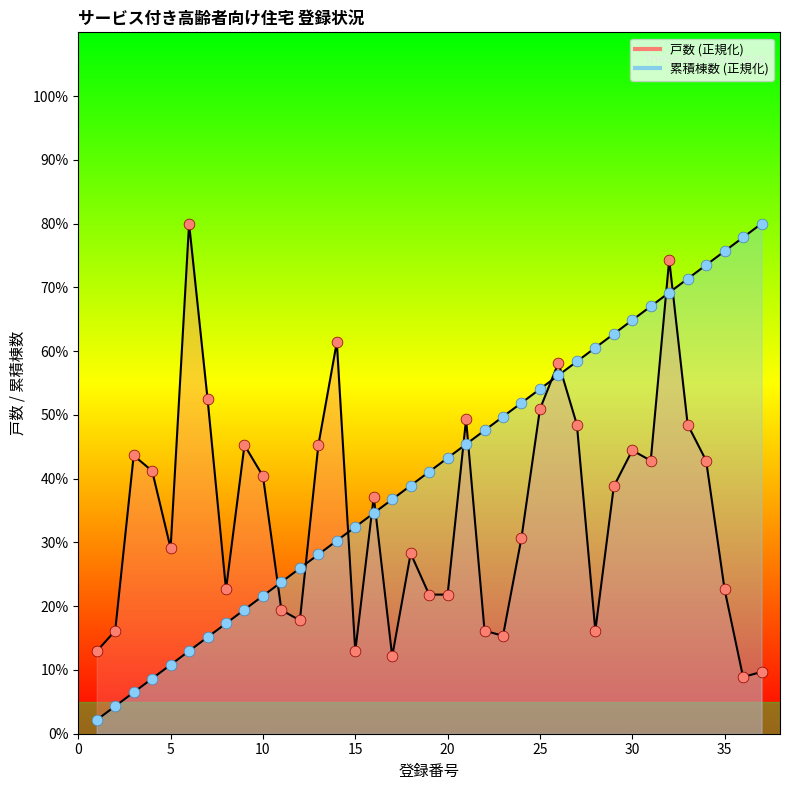

Which series reaches the minimum Y coordinate?

累積棟数